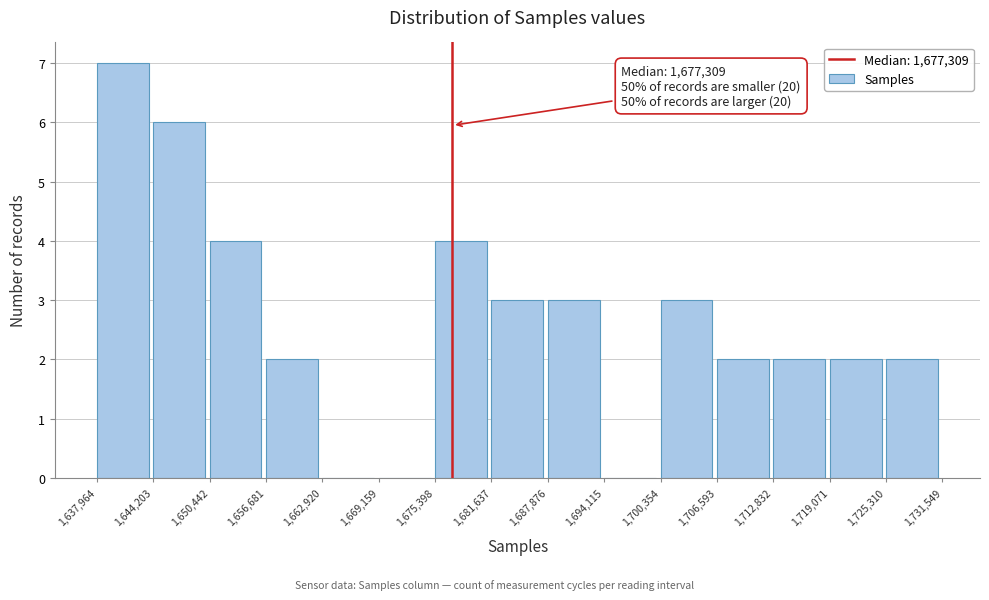

Over which range of the x-axis is the bar tallest?

1,637,964 to 1,644,203